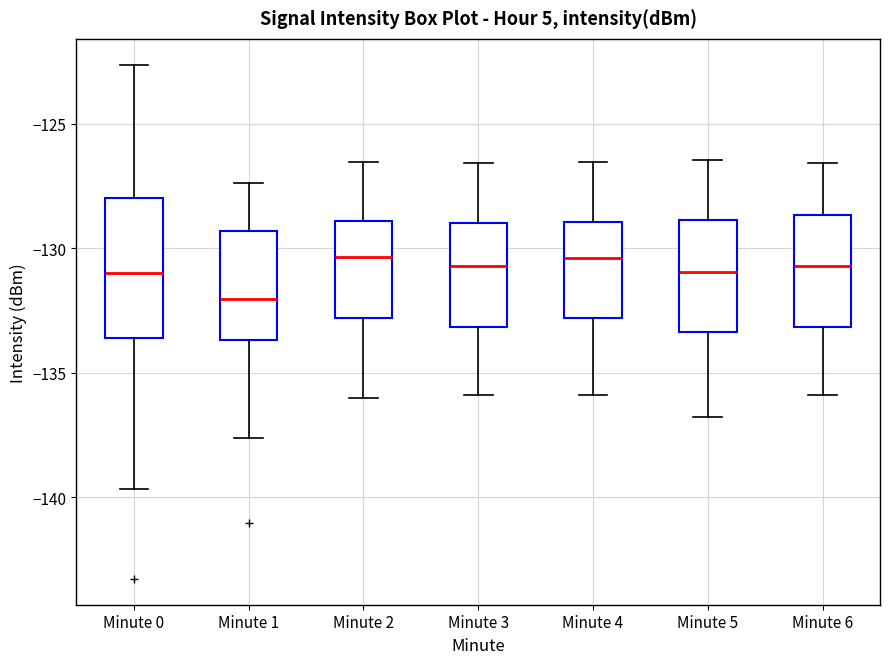

Reading left to right, read every box against the y-axis: the position of its median line, the range the box covers, and the ends of its whiskers. The values are not printed on the chart, so give them approximately, as read against the axis.

Minute 0: median -131.0, box -133.5 to -128.0, whiskers -139.5 to -122.5
Minute 1: median -132.0, box -133.5 to -129.5, whiskers -137.5 to -127.5
Minute 2: median -130.5, box -133.0 to -129.0, whiskers -136.0 to -126.5
Minute 3: median -130.5, box -133.0 to -129.0, whiskers -136.0 to -126.5
Minute 4: median -130.5, box -133.0 to -129.0, whiskers -136.0 to -126.5
Minute 5: median -131.0, box -133.5 to -129.0, whiskers -137.0 to -126.5
Minute 6: median -130.5, box -133.0 to -128.5, whiskers -136.0 to -126.5